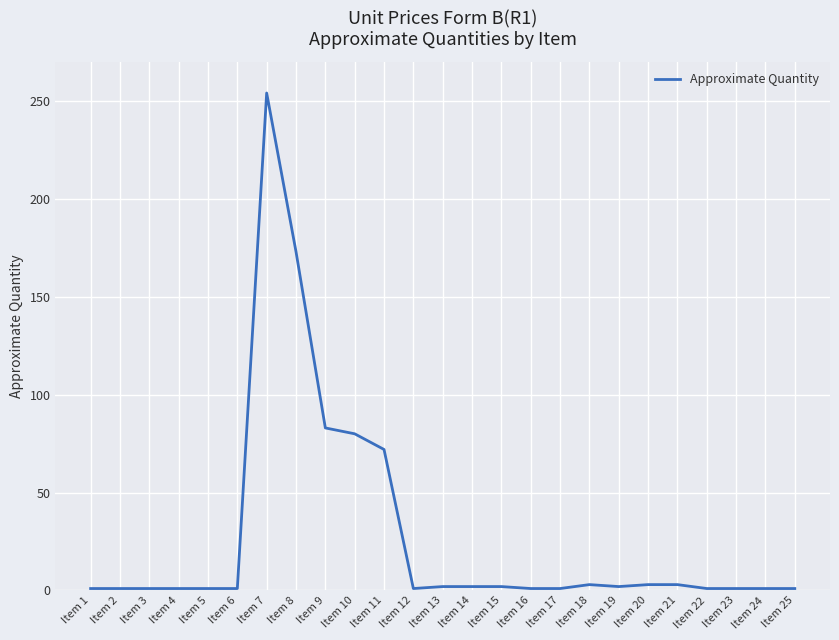

At which label is the value closest to 127?

Item 9